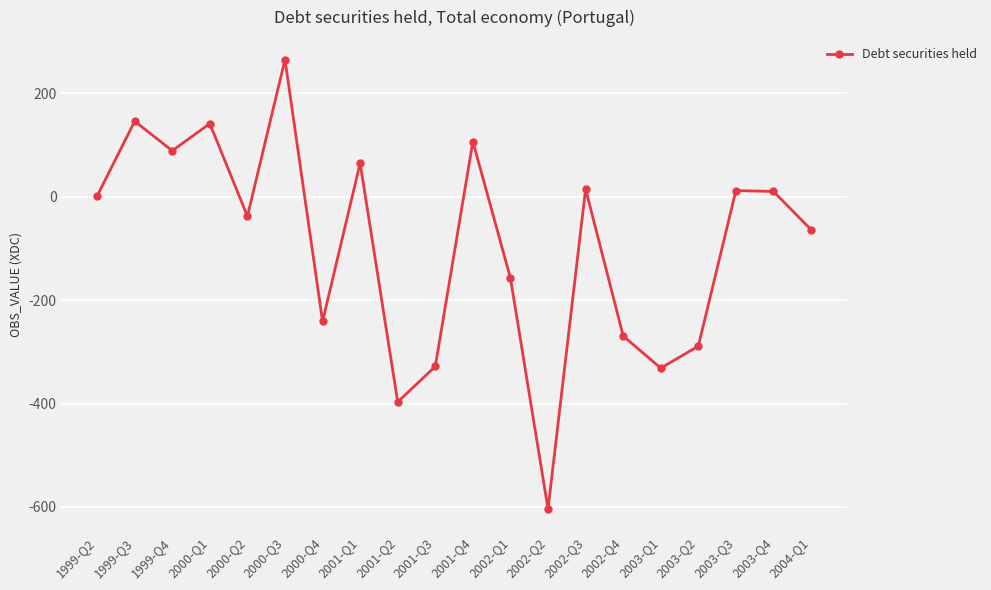

What is the difference between the maximum and minimum values?

869.7